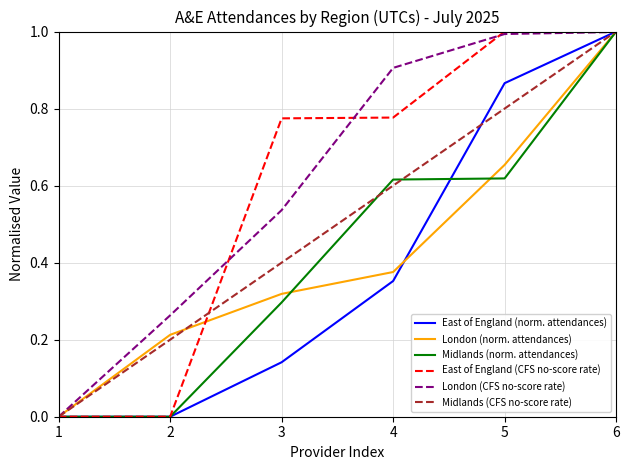

At which label is London (CFS no-score rate) closest to 0?

1